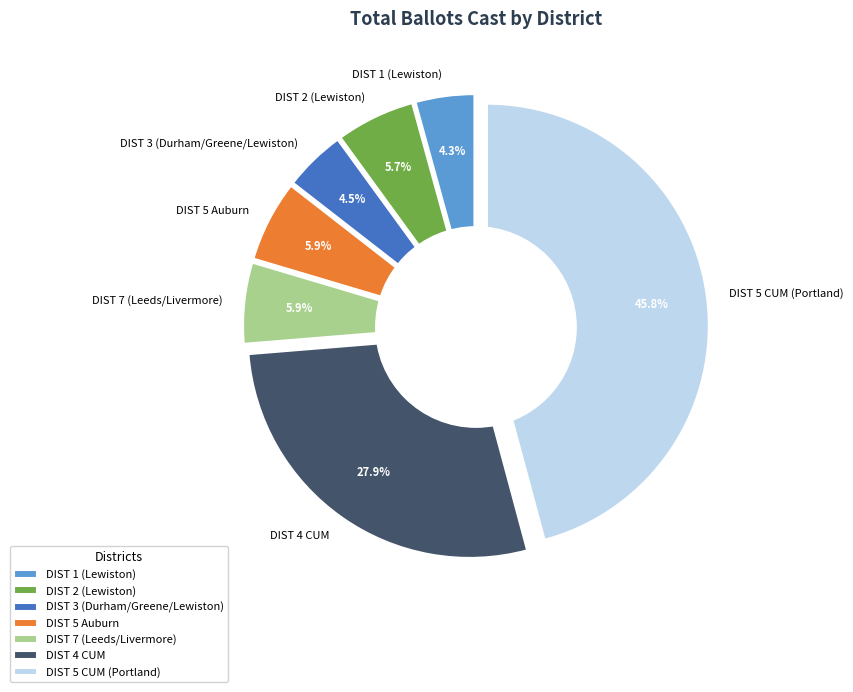

Which category has the biggest portion of the pie?

DIST 5 CUM (Portland)